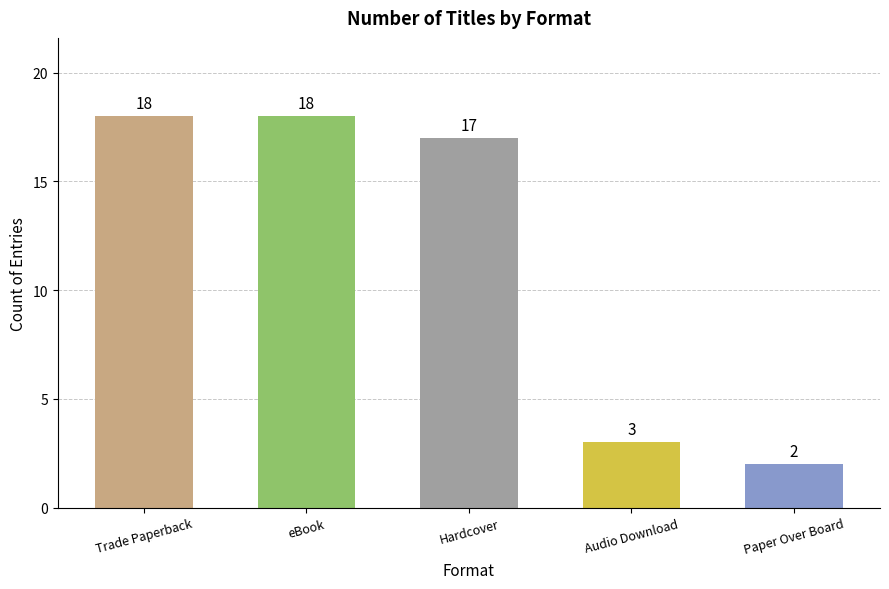

The value at Audio Download is 5. True or false?

False